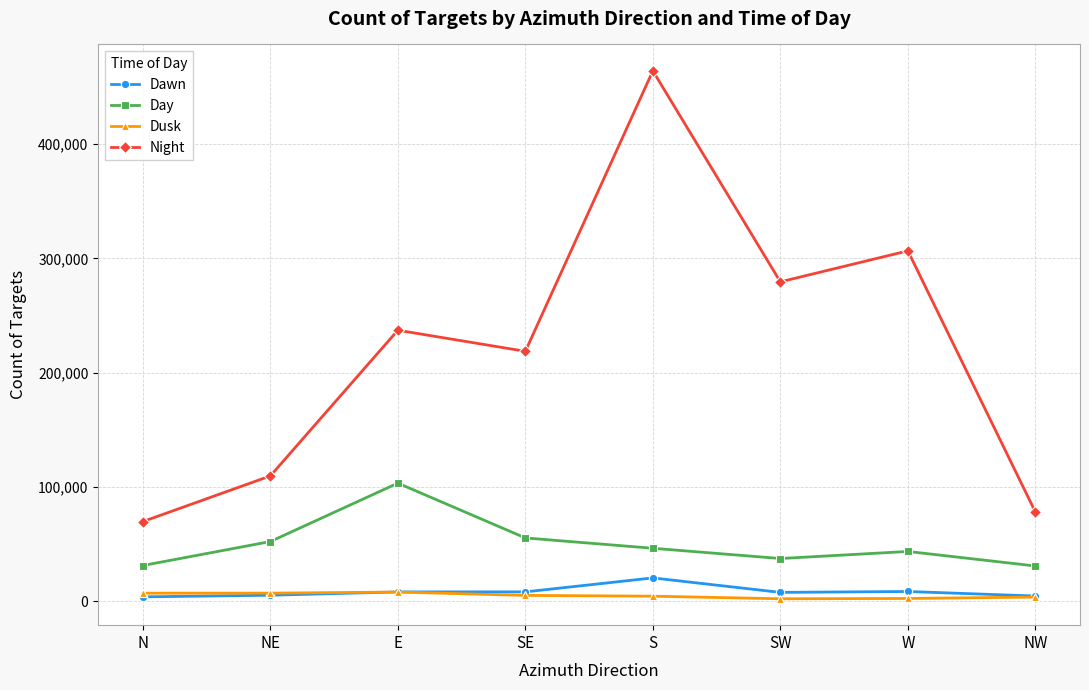

What is the label of the 6th point from the left?

SW